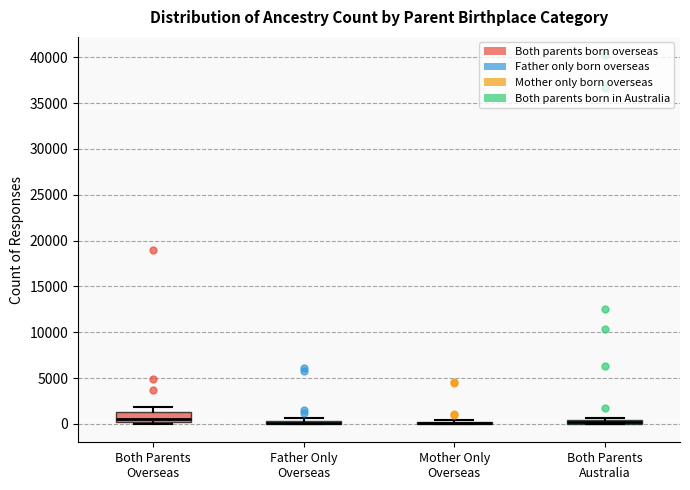

Where is the upper edge of the box for Both Parents Australia on the y-axis? The values are not printed on the chart, so give them approximately, as read against the axis.

500